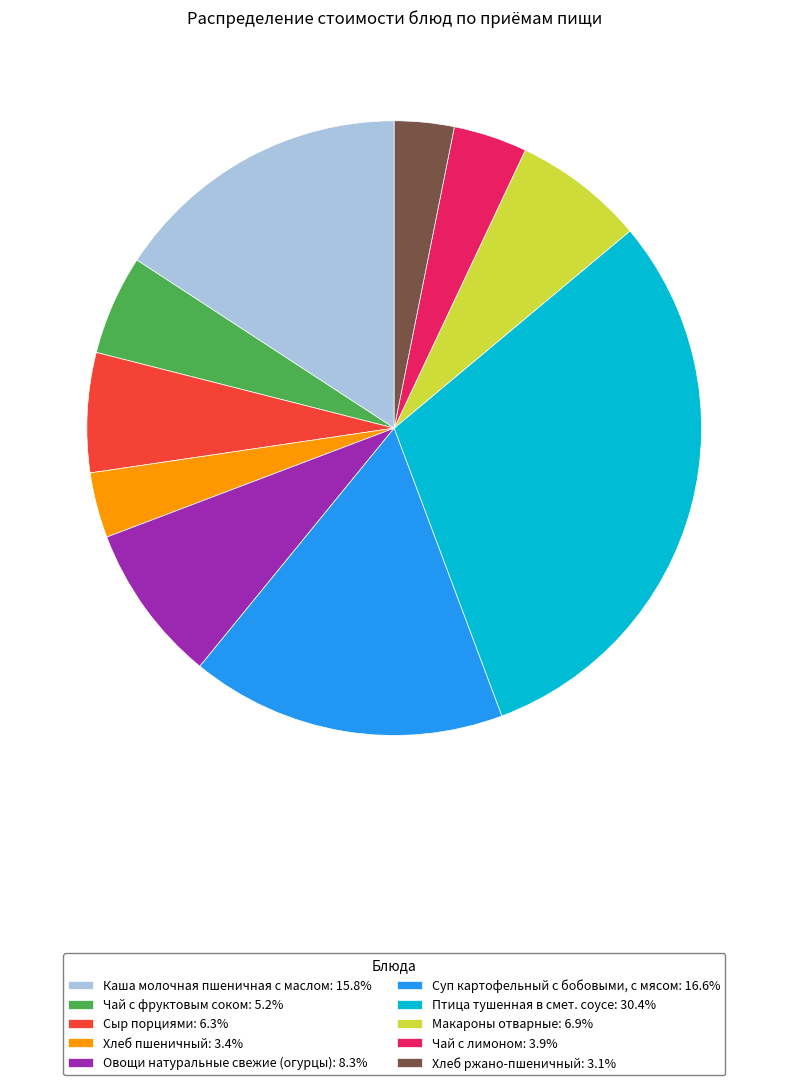

How many segments does this pie chart have?

10